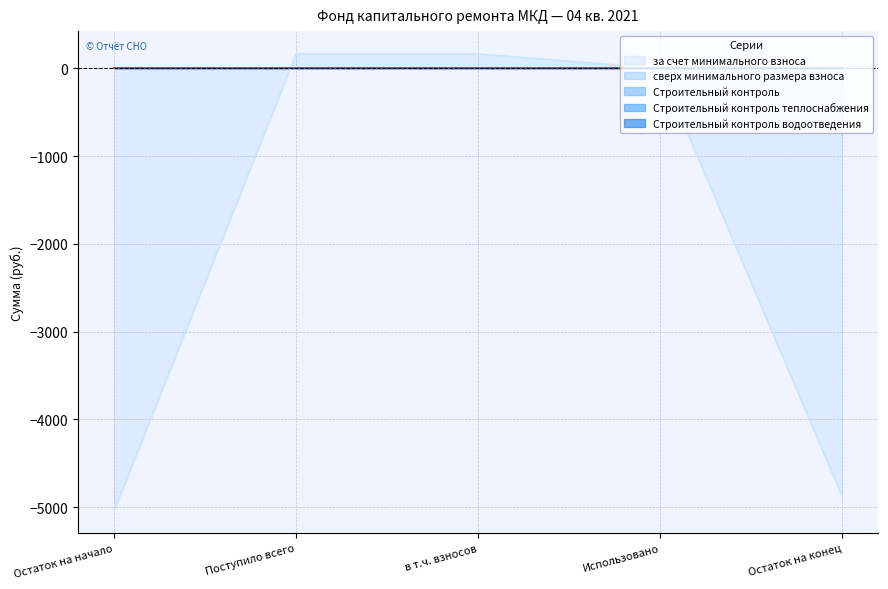

True or false: Строительный контроль теплоснабжения and сверх минимального размера взноса intersect in this chart.

False